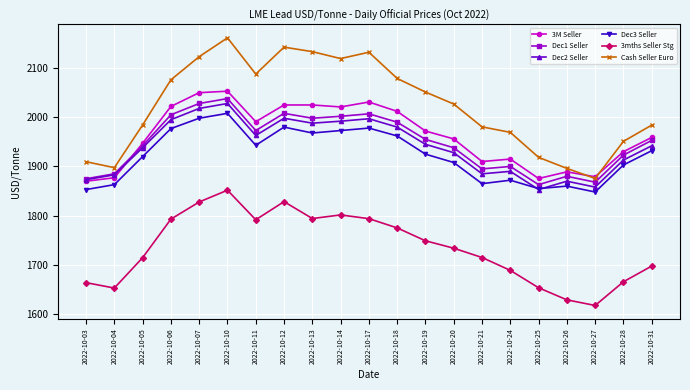

True or false: Dec3 Seller has a value of 1962.0 at 2022-10-18.

True